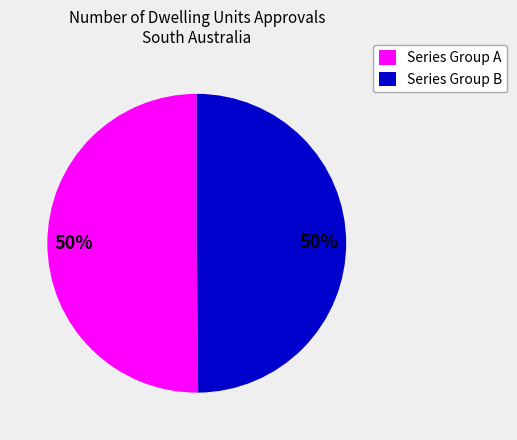

Do Series Group A and Series Group B together represent more than half of the pie?

Yes